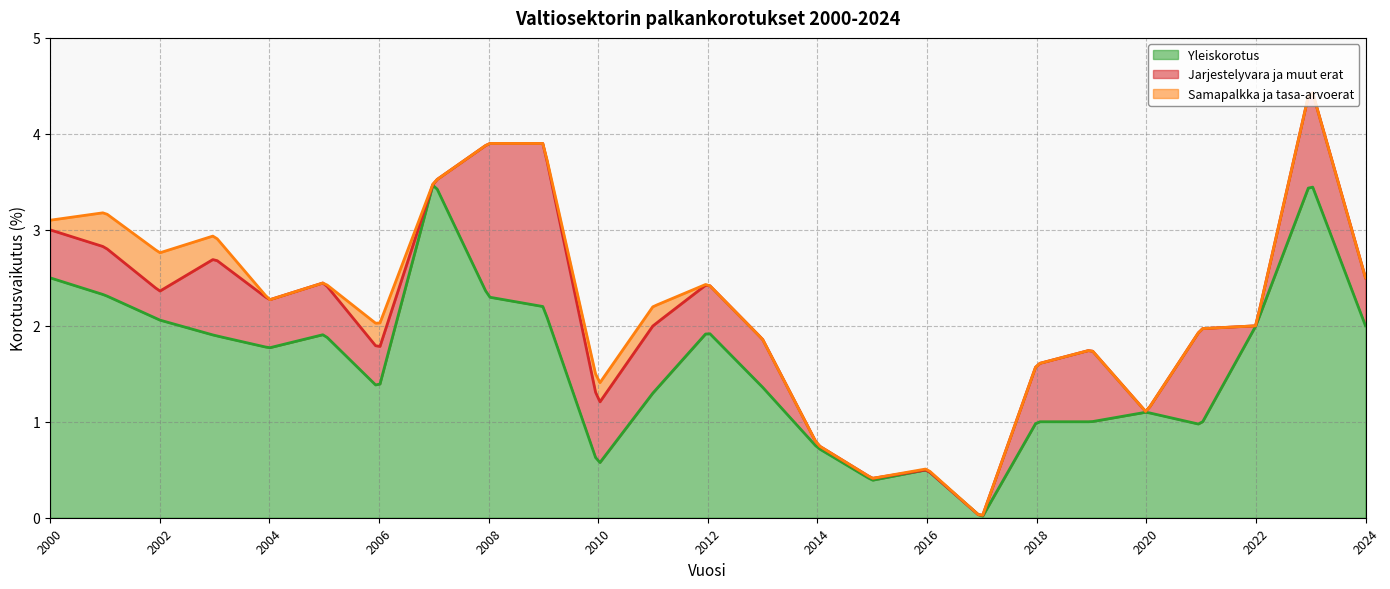

What is the greatest value displayed?

3.5